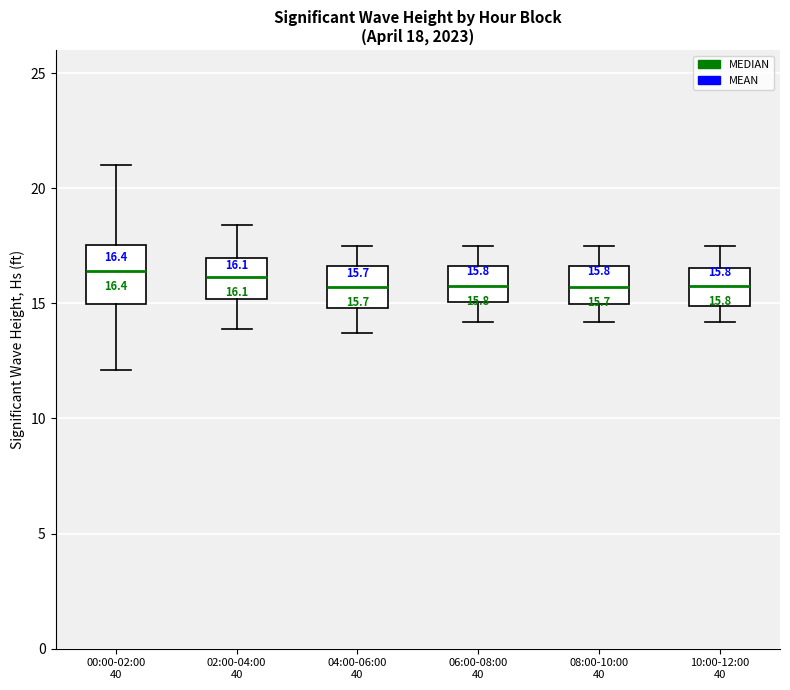

Which box is the tallest, from its lower edge to its upper edge?

00:00-02:00 40